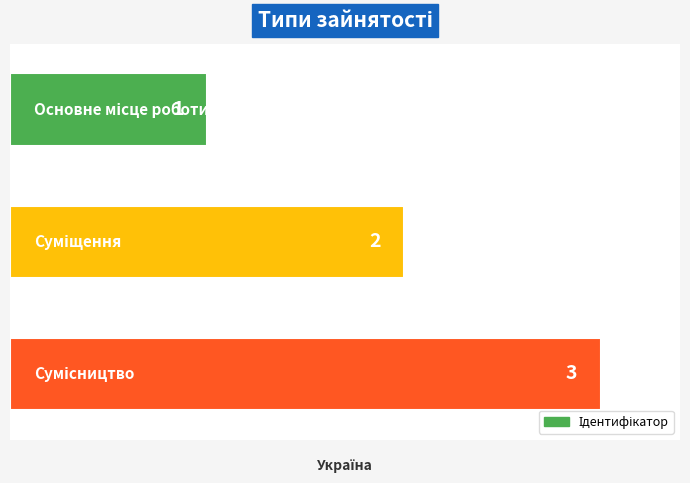

Does the chart contain any negative values?

No